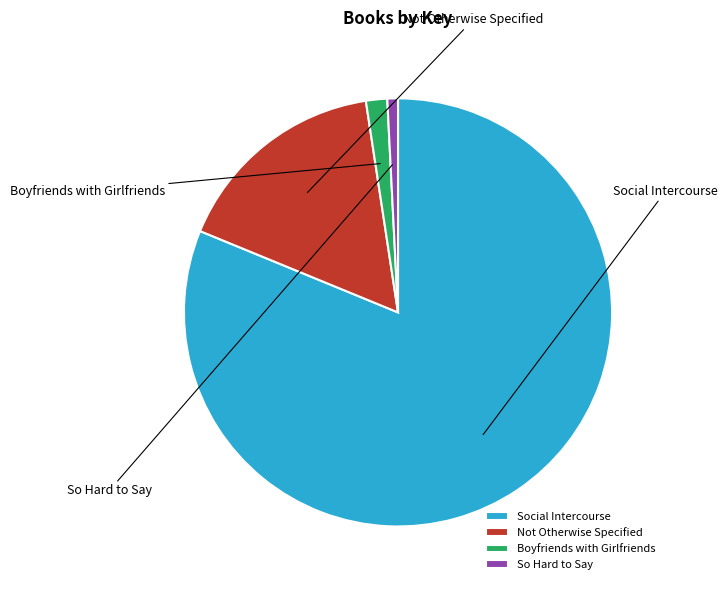

What is the ratio of the value at Social Intercourse to the value at Not Otherwise Specified?

5.0